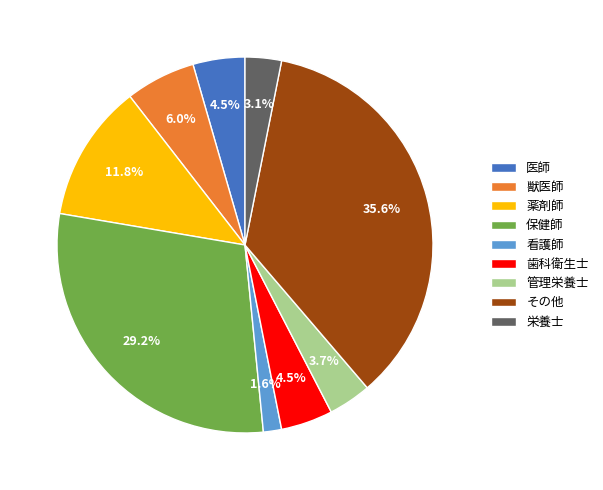

Does 歯科衛生士 represent more than half of the total?

No